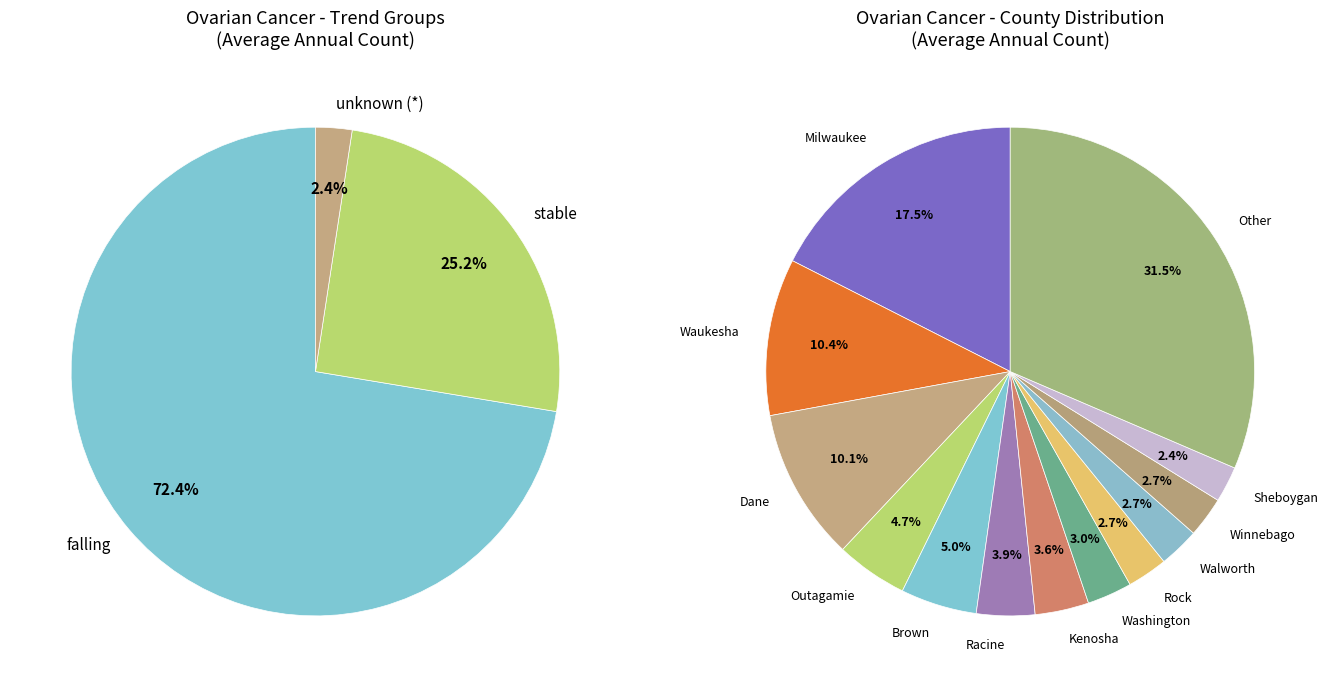

Does Sheboygan represent more than half of the total?

No